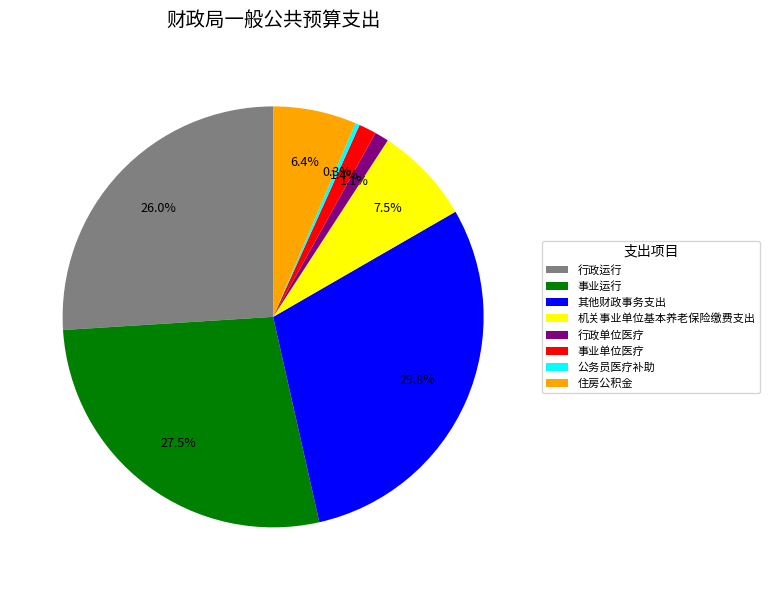

Which category has the smallest portion of the pie?

公务员医疗补助